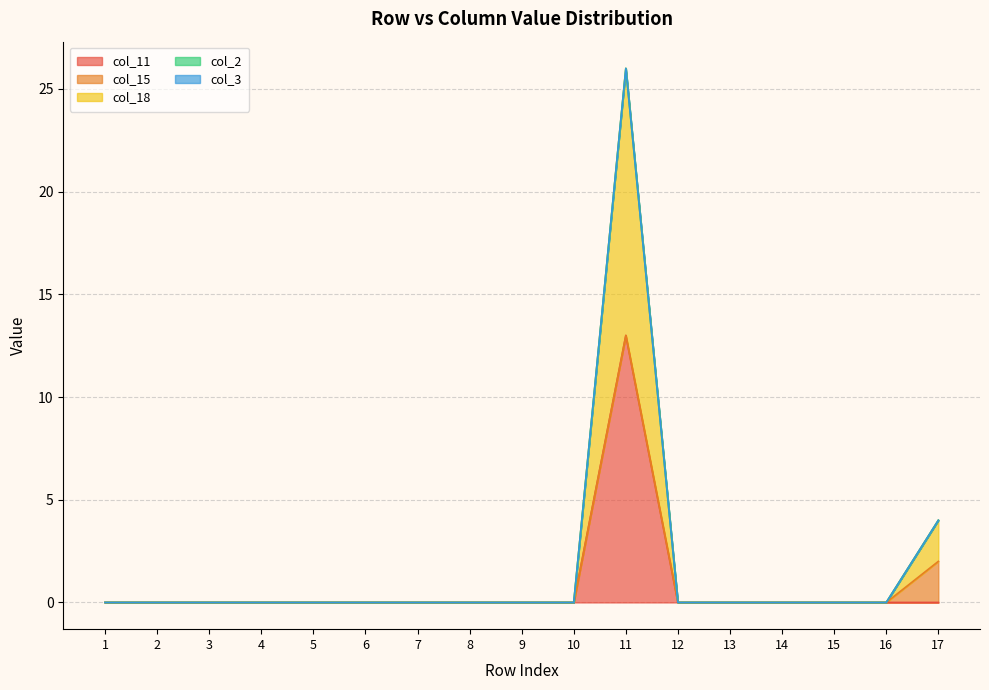

What is the difference between the second highest and minimum values in the col_18 series?

2